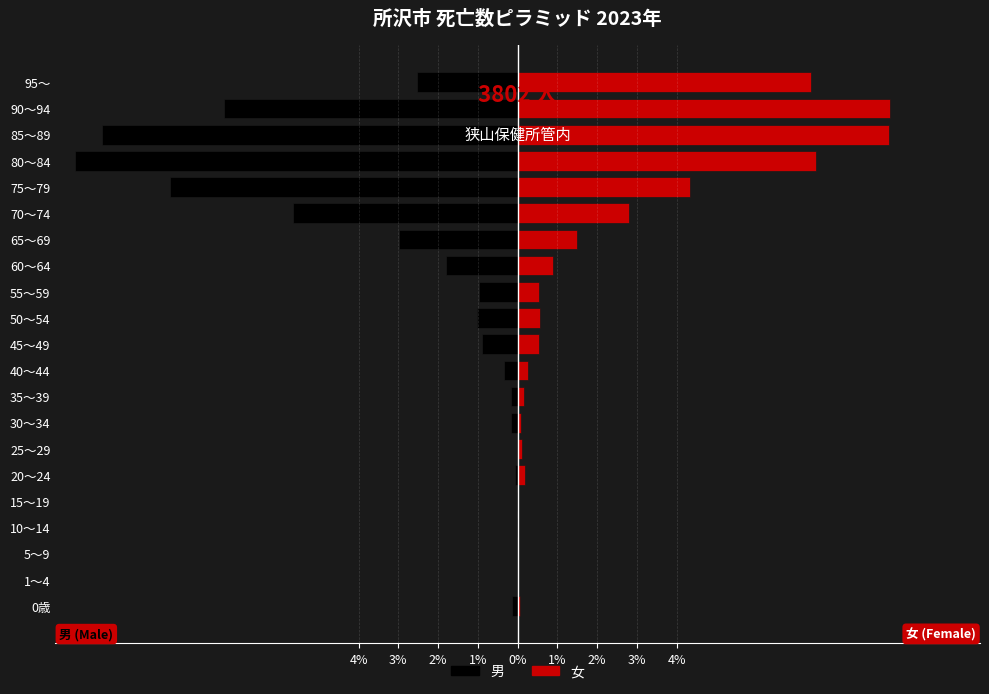

Reading right to left, transcribe all the data shown in this chart.

男: -2.5	-7.4	-10.4	-11.1	-8.7	-5.7	-3.0	-1.8	-1.0	-1.0	-0.9	-0.3	-0.2	-0.2	0.0	-0.1	-0.0	-0.0	0.0	0.0	-0.1
女: 7.4	9.4	9.3	7.5	4.3	2.8	1.5	0.9	0.5	0.6	0.5	0.3	0.2	0.1	0.1	0.2	0.0	0.0	0.0	0.0	0.1